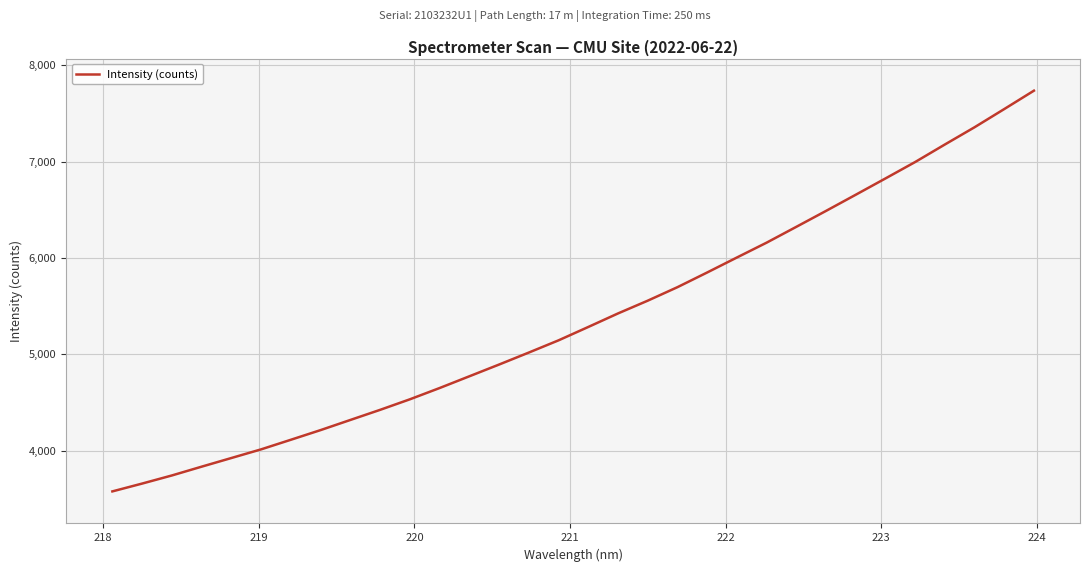

What is the sum of all values?

171904.9